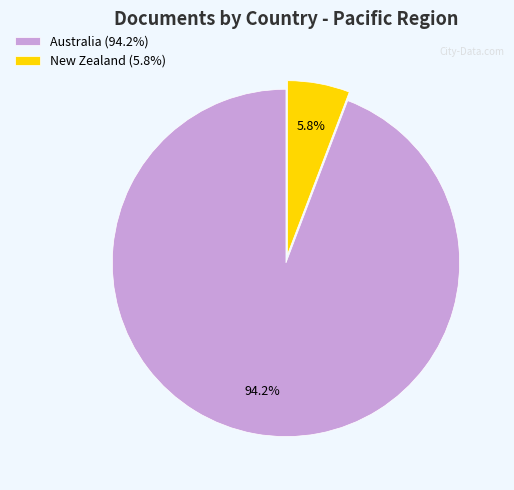

Count the number of slices in the pie.

2